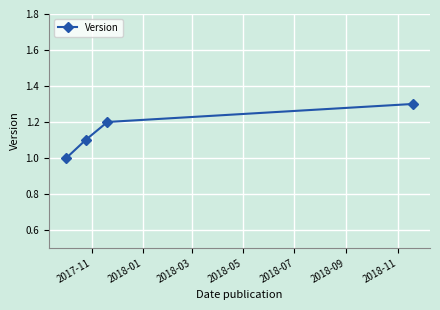

What is the difference between the maximum and minimum values?

0.3